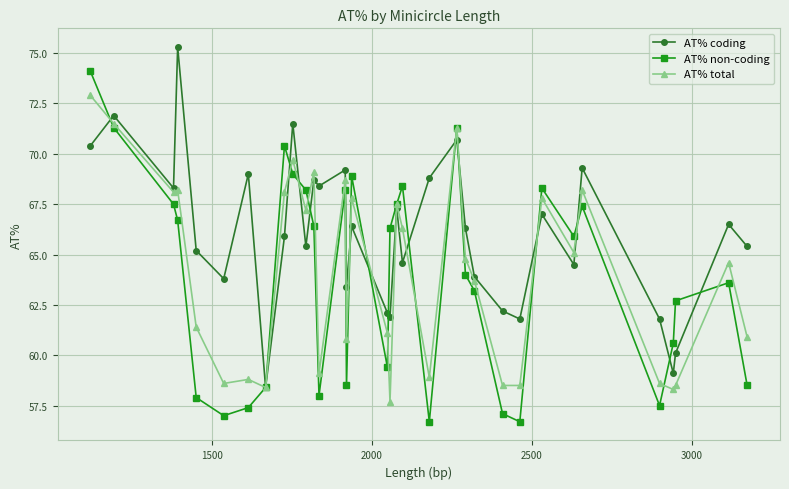

What is the value of the AT% coding point at the 25th from the left?

62.2